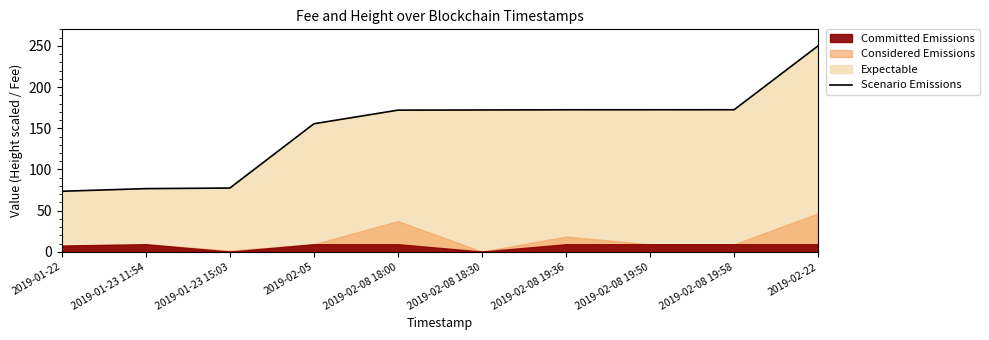

What is the difference between the maximum and minimum values?

176.4